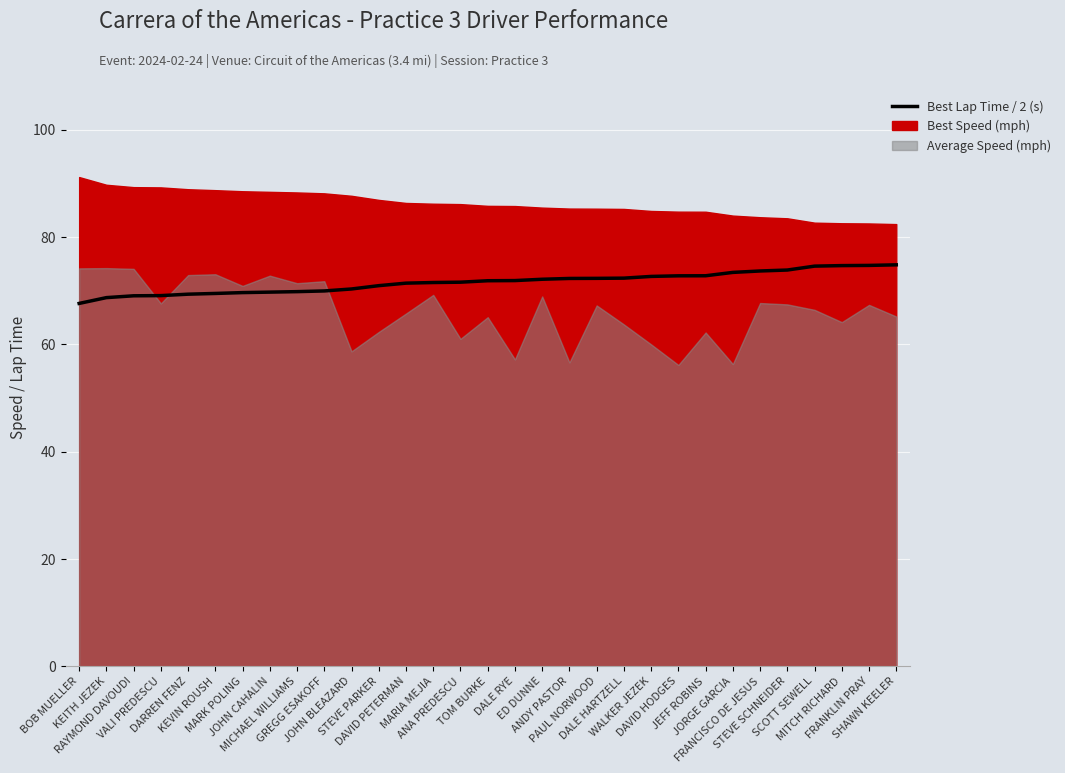

Is it true that the value at KEVIN ROUSH is 17.7?

False